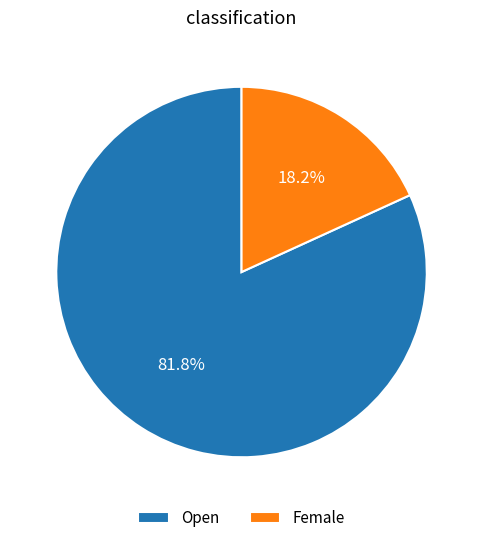

Which category has the biggest portion of the pie?

Open